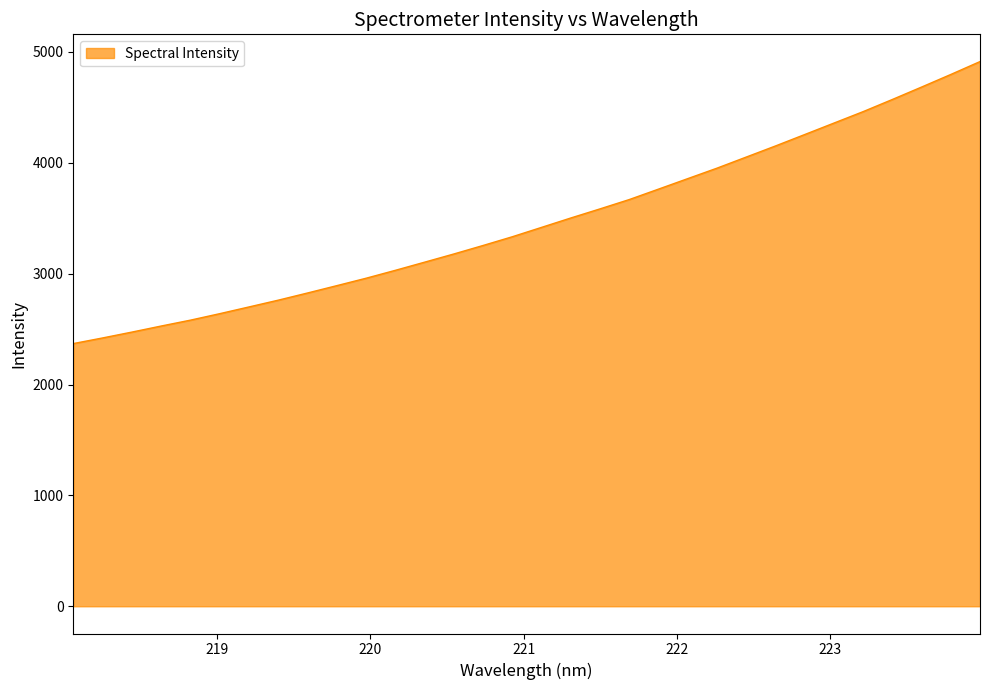

What is the difference between the maximum and second lowest values?

2492.8